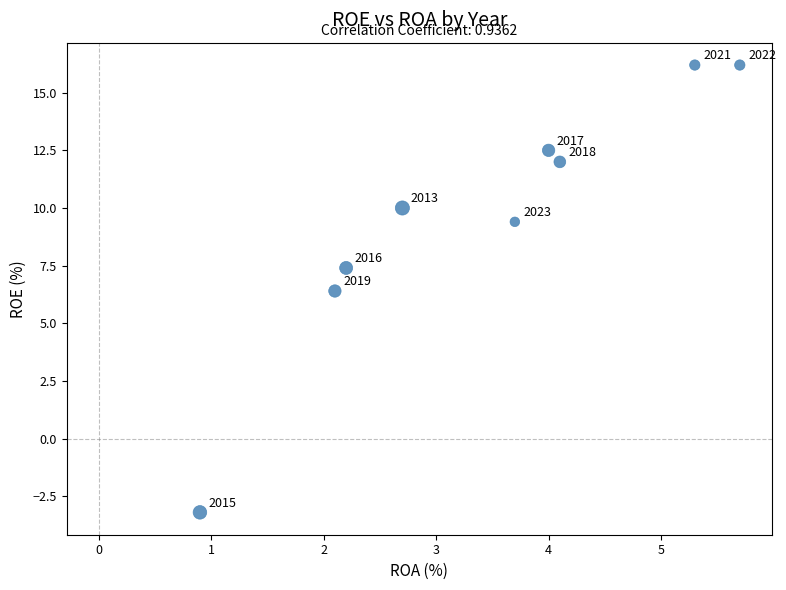

What is the average Y value?

9.7